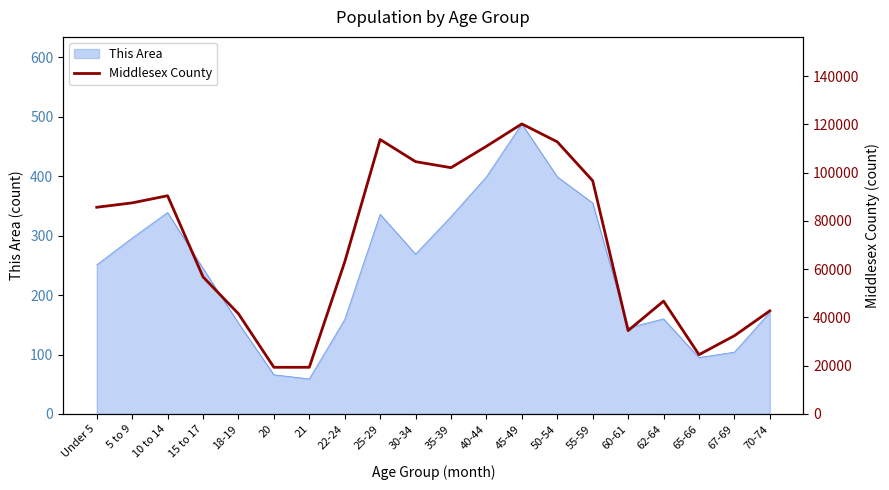

What is the maximum value shown in the chart?

120213